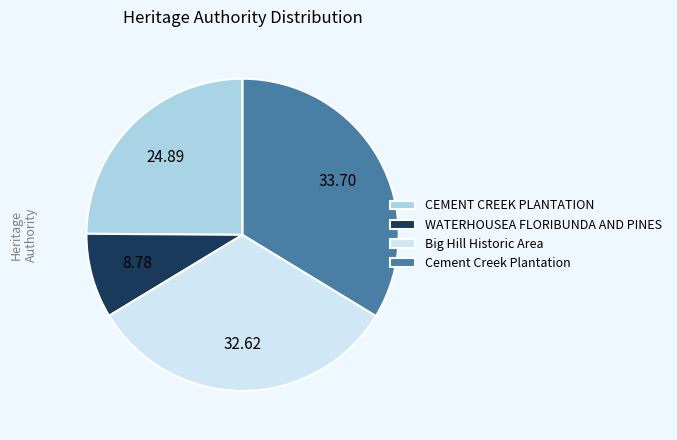

Does CEMENT CREEK PLANTATION represent more than half of the total?

No